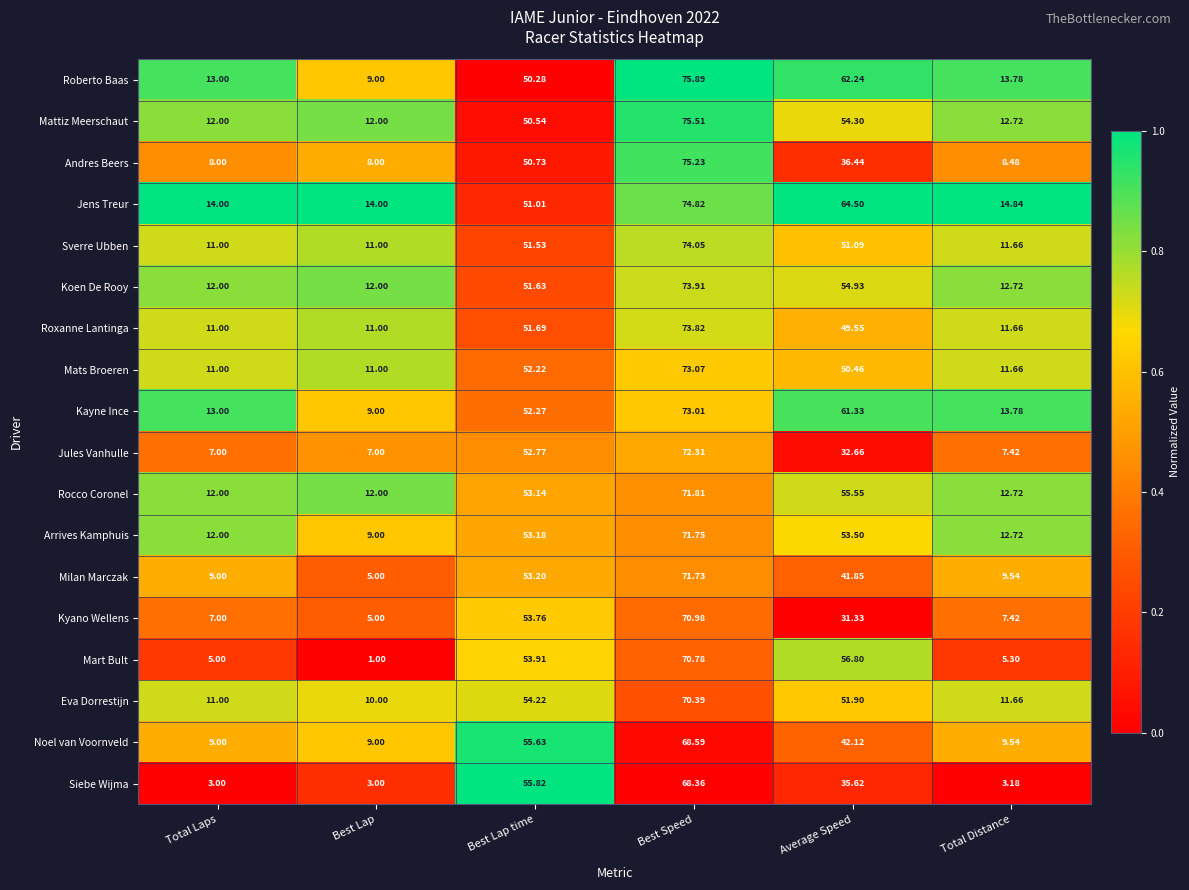

Rank the series at Best Speed from lowest to highest value.

Siebe Wijma, Noel van Voornveld, Eva Dorrestijn, Mart Bult, Kyano Wellens, Milan Marczak, Arrives Kamphuis, Rocco Coronel, Jules Vanhulle, Kayne Ince, Mats Broeren, Roxanne Lantinga, Koen De Rooy, Sverre Ubben, Jens Treur, Andres Beers, Mattiz Meerschaut, Roberto Baas